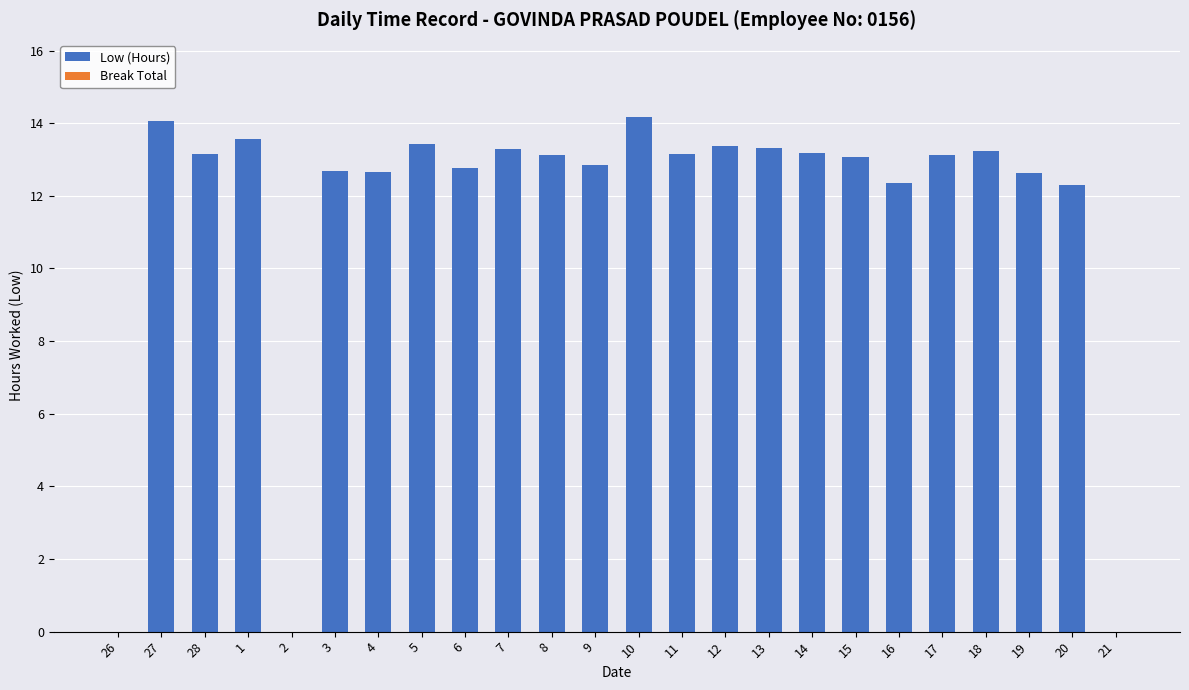

How many series are shown in this chart?

1